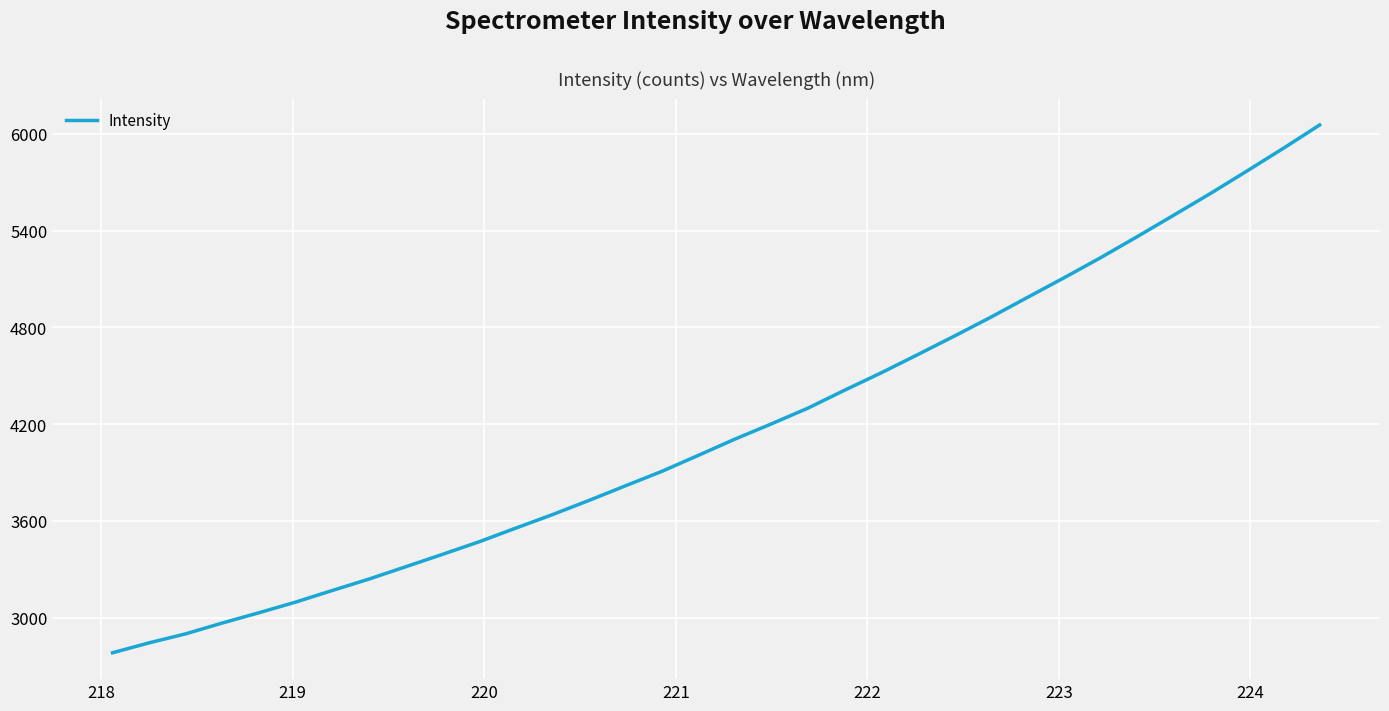

What is the difference between the maximum and minimum values?

3273.7